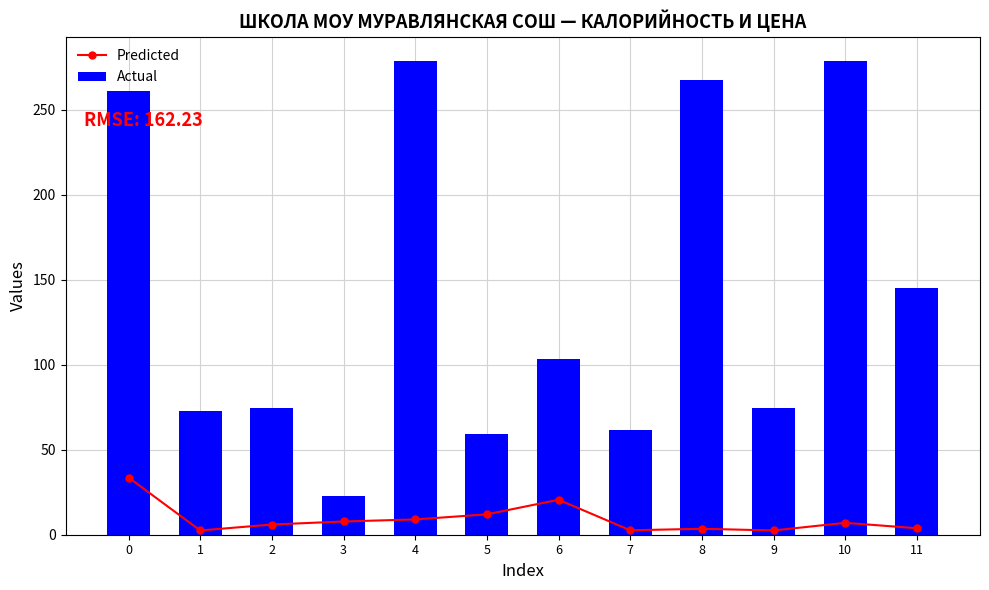

Is the value of Actual at 3 greater than the value of Predicted at 11?

Yes